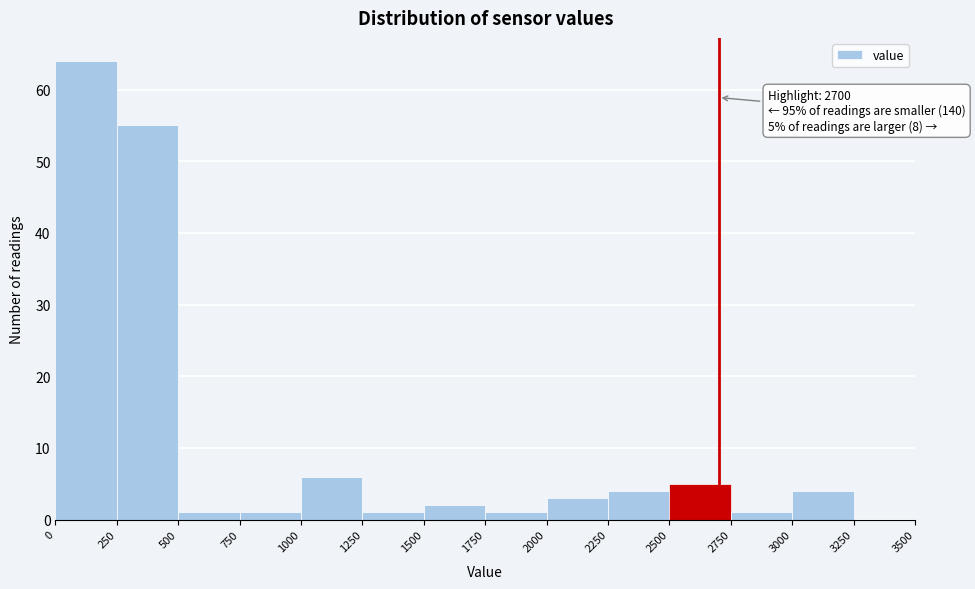

Over which range of the x-axis is the bar tallest?

0 to 250